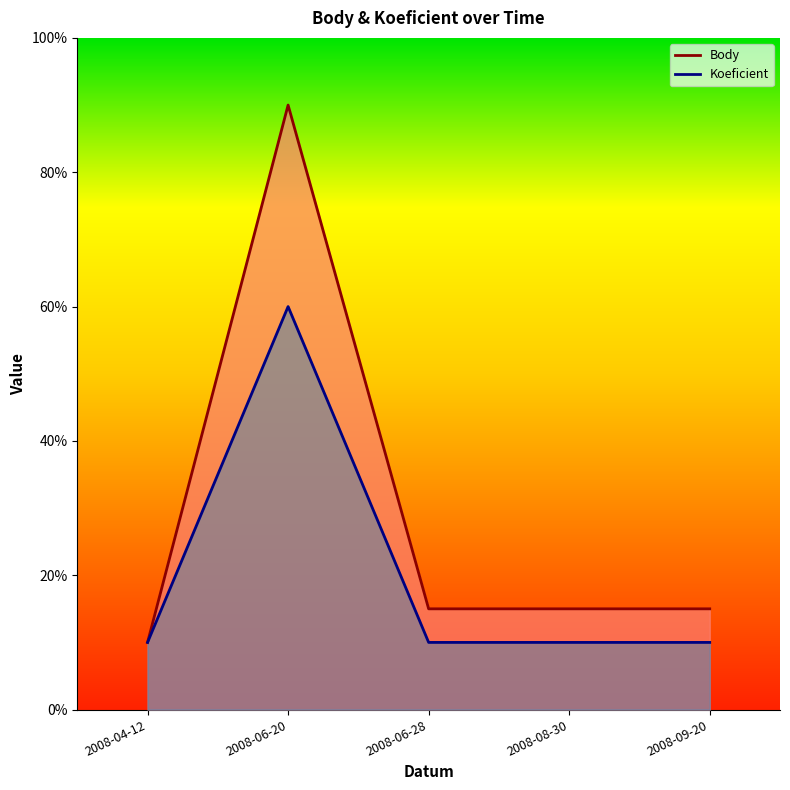

Which series changed the most between 2008-06-20 and 2008-08-30?

Body